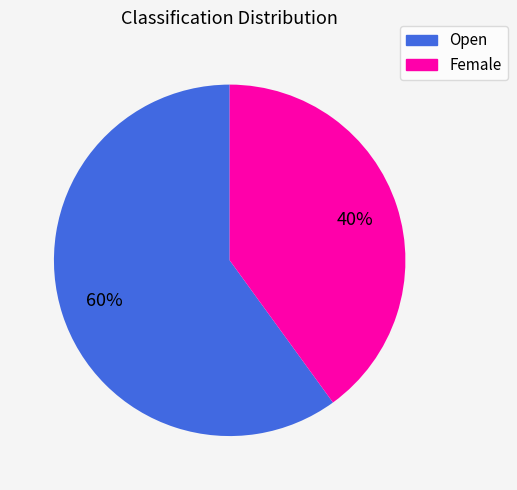

To the nearest percent, what is the difference between the Female and Open slice percentages?

20%